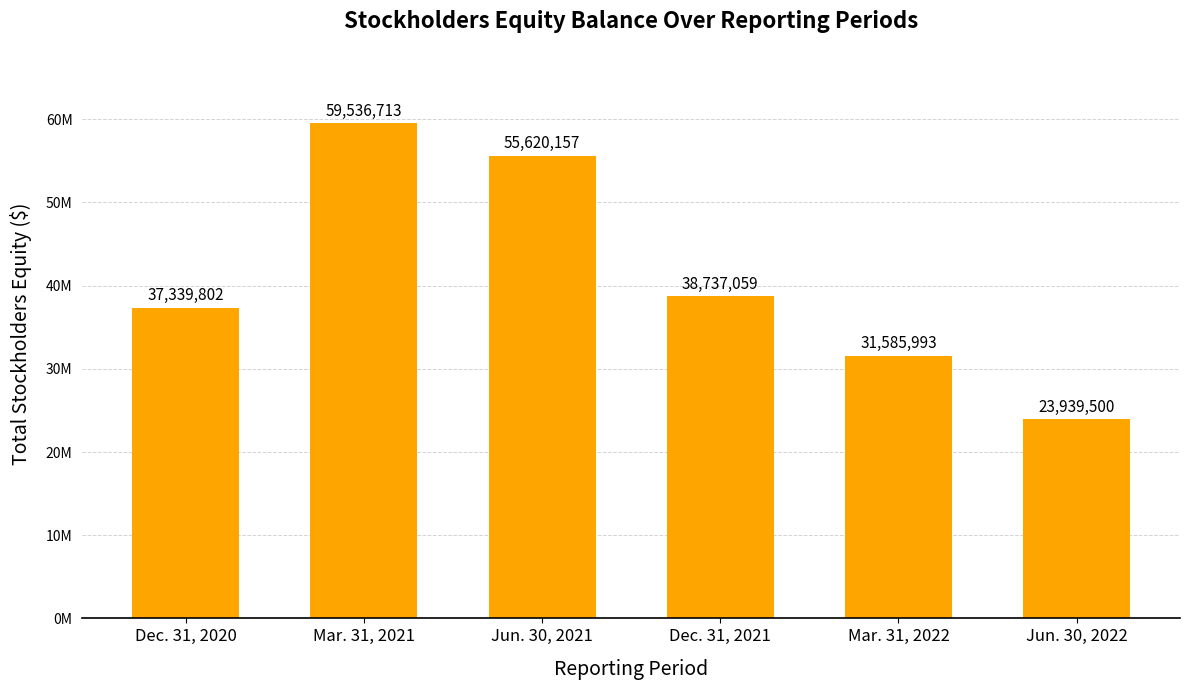

Are the bars horizontal?

No